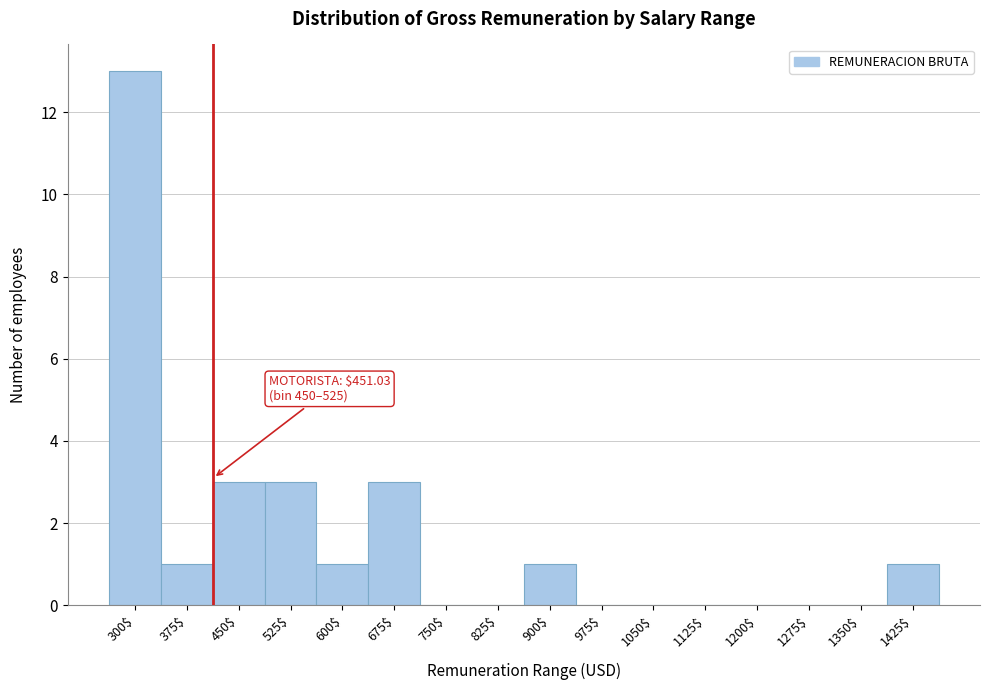

The chart shows a value of 1 at 1425$. True or false?

True